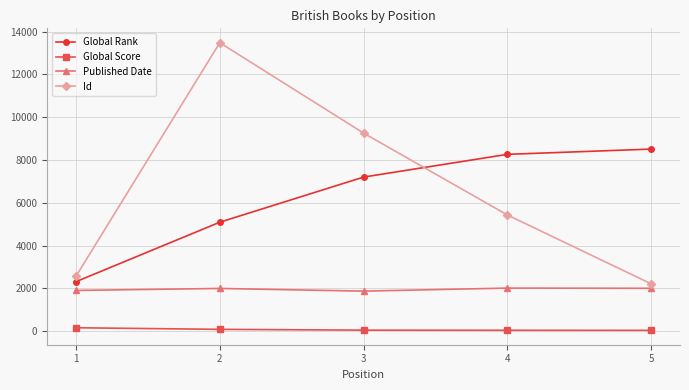

What is the approximate value of Published Date at 5?

2001